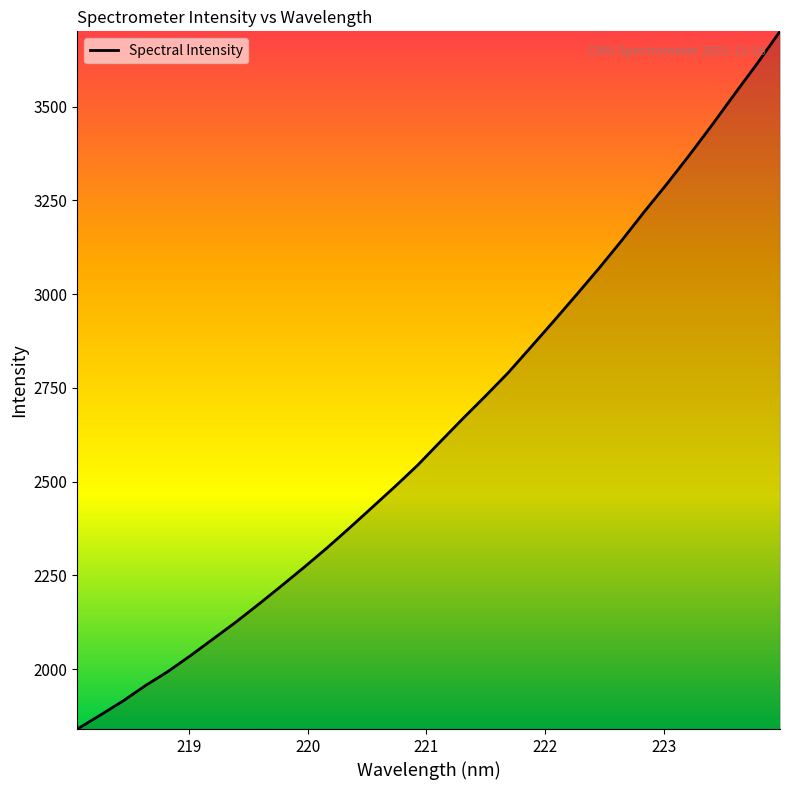

What is the difference between the maximum and minimum values?

1859.7